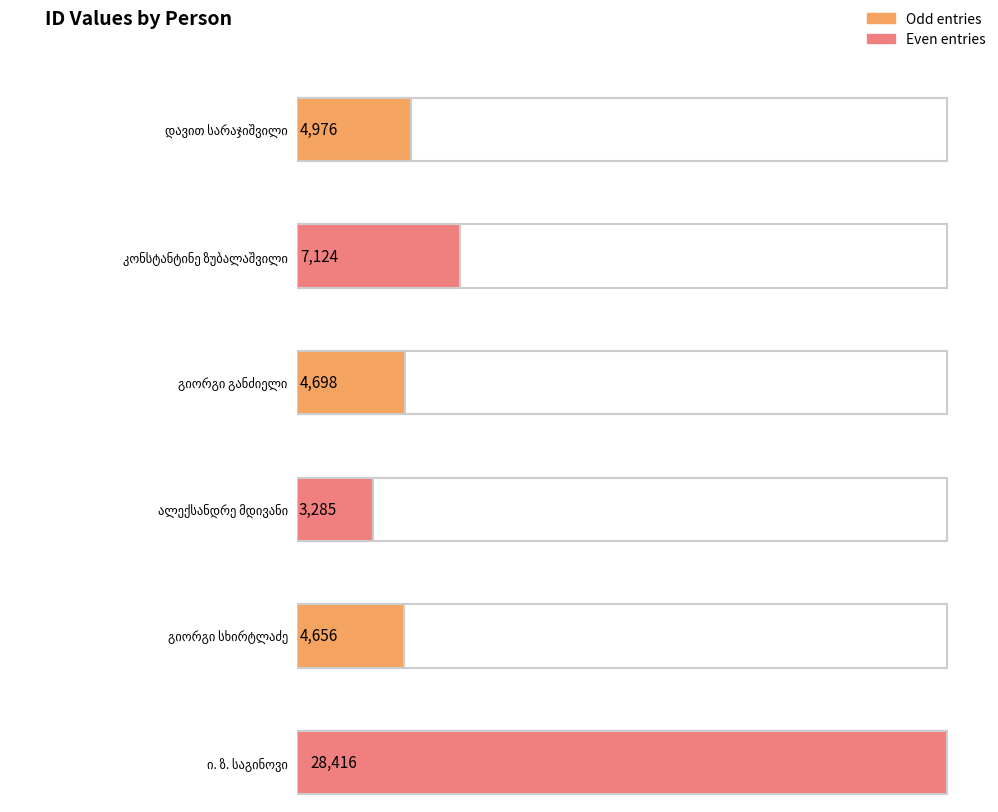

What position from the left is კონსტანტინე ზუბალაშვილი?

2